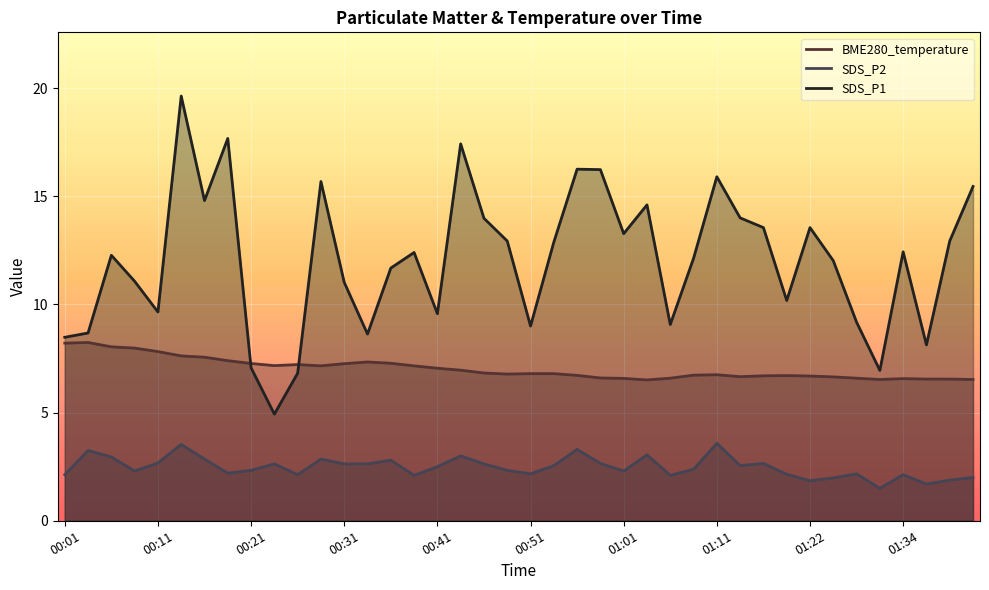

At which label does SDS_P2 first exceed 2?

00:01